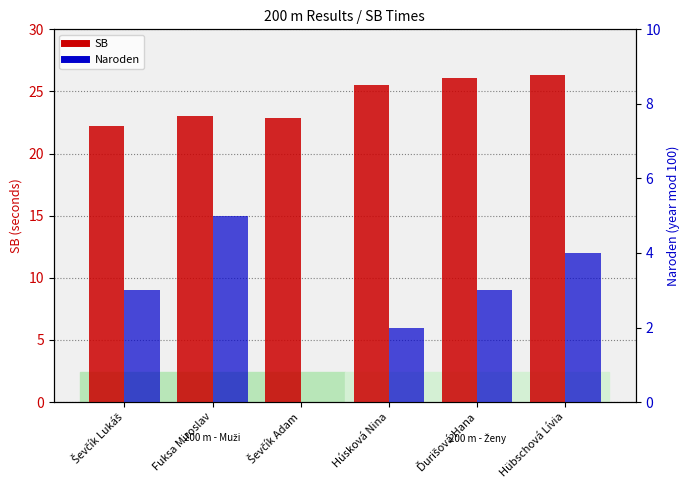

What is the label of the 1st bar from the right?

Hübschová Lívia